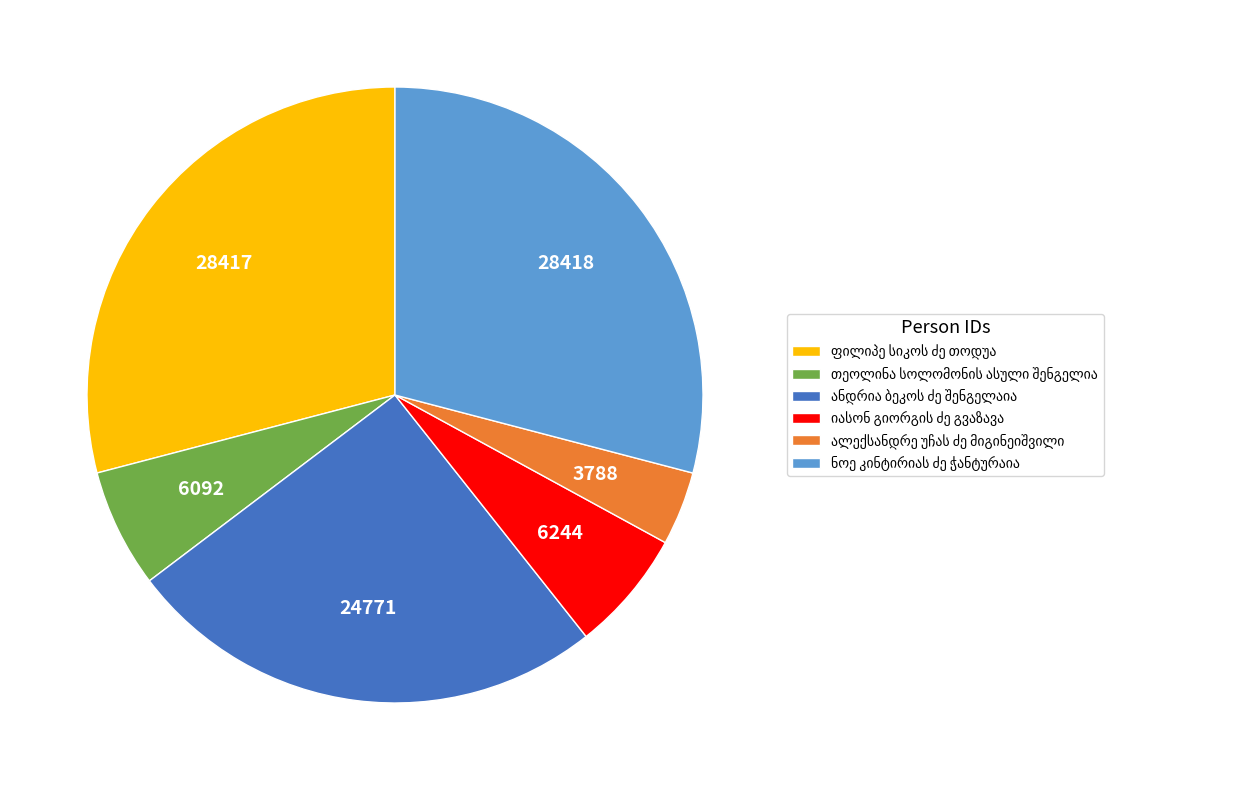

Is there a majority slice in this chart?

No